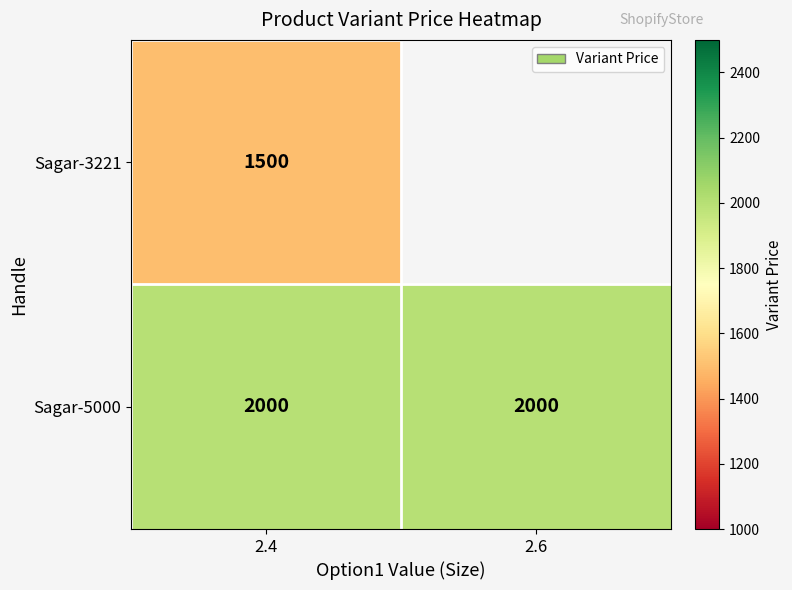

What is the difference between the highest and lowest values at 2.4?

500